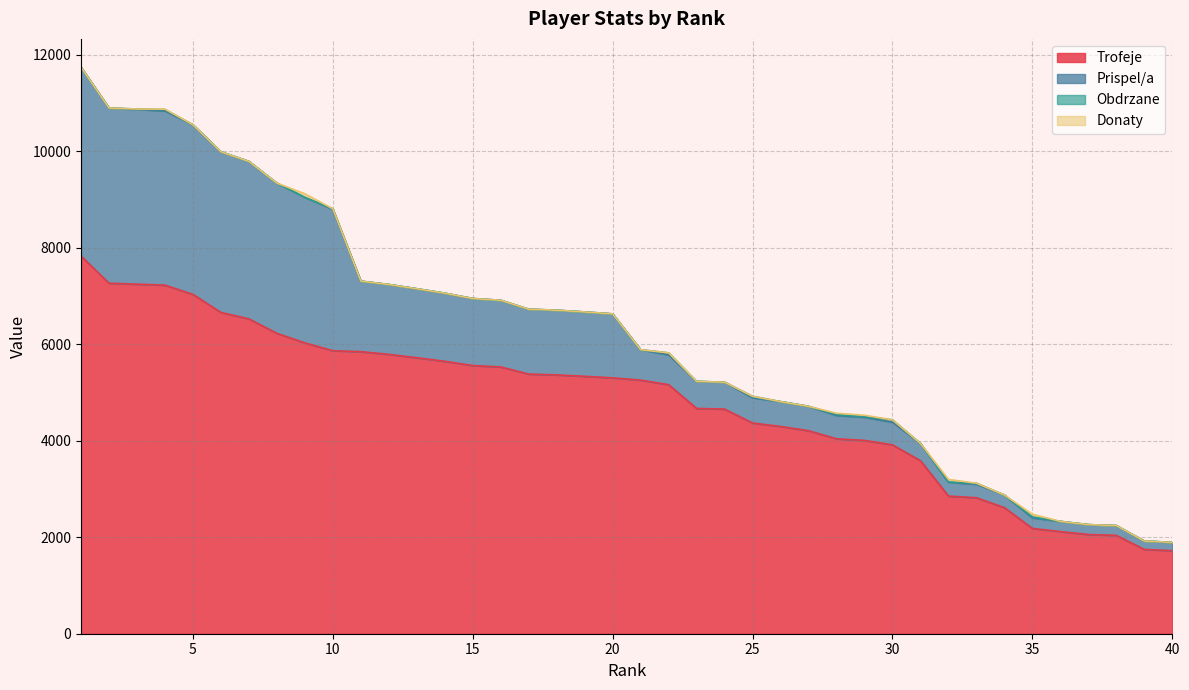

What is the approximate value of Trofeje at 20, to the nearest 100?

5300